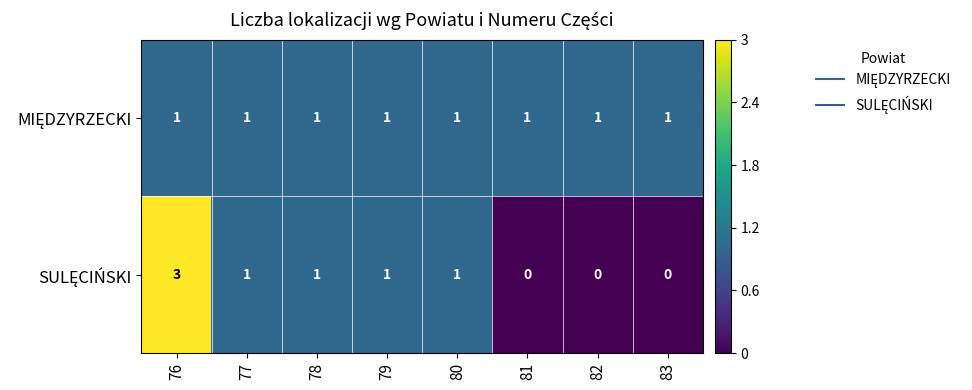

Which category has the highest value across all series?

76